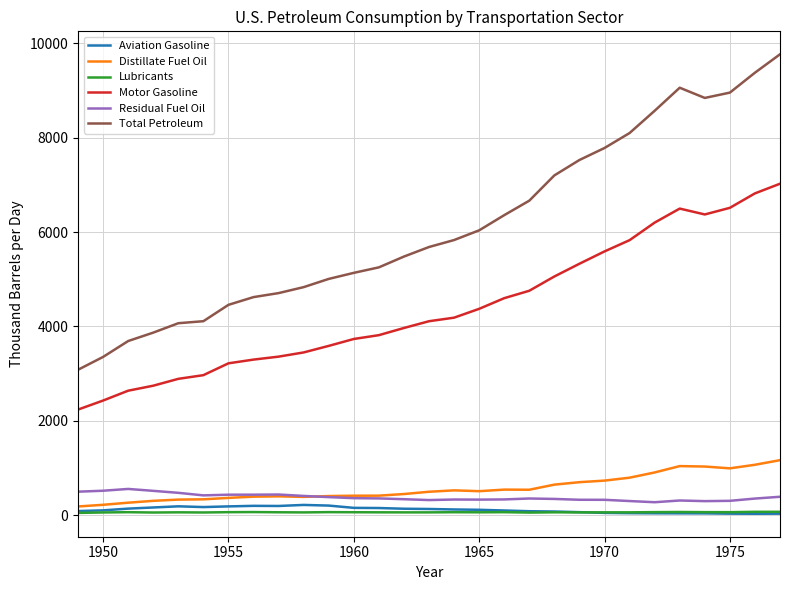

True or false: Residual Fuel Oil and Motor Gasoline intersect in this chart.

False